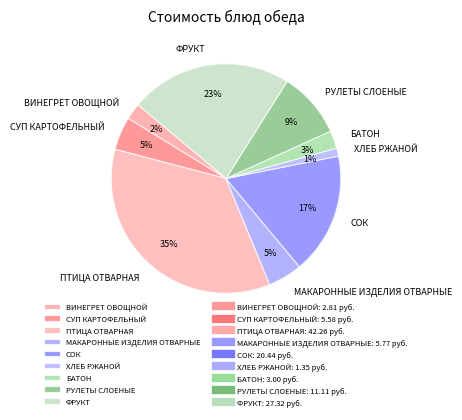

Is it true that ВИНЕГРЕТ ОВОЩНОЙ is 14% of the pie?

False